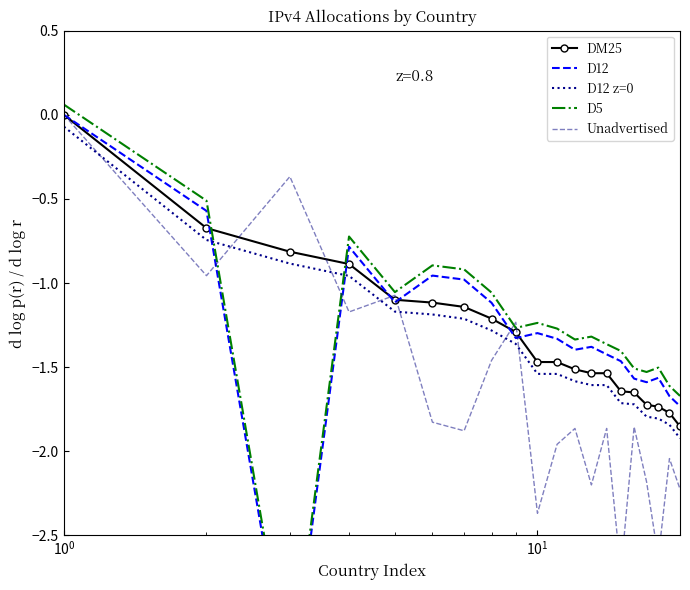

Which series has the largest total across all categories?

D5